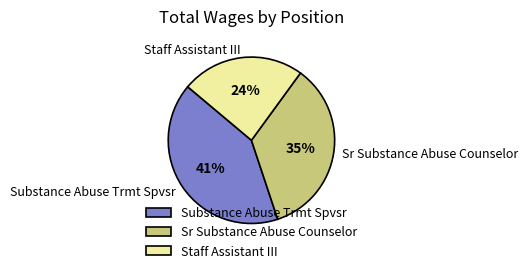

Is the sum of Substance Abuse Trmt Spvsr and Staff Assistant III greater than half?

Yes